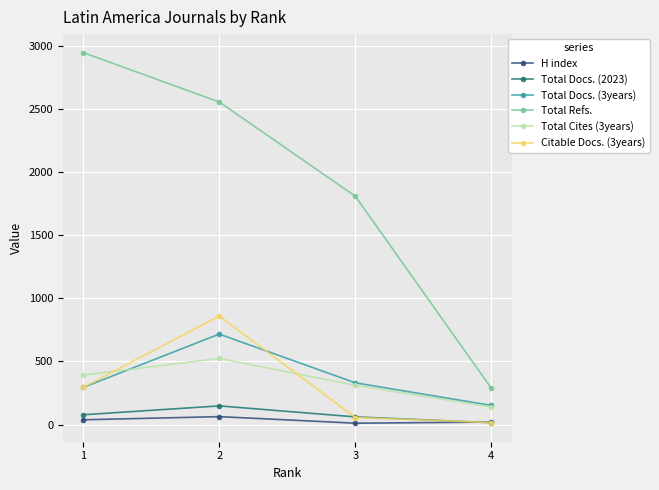

What is the sum of all Total Refs. values?

7602